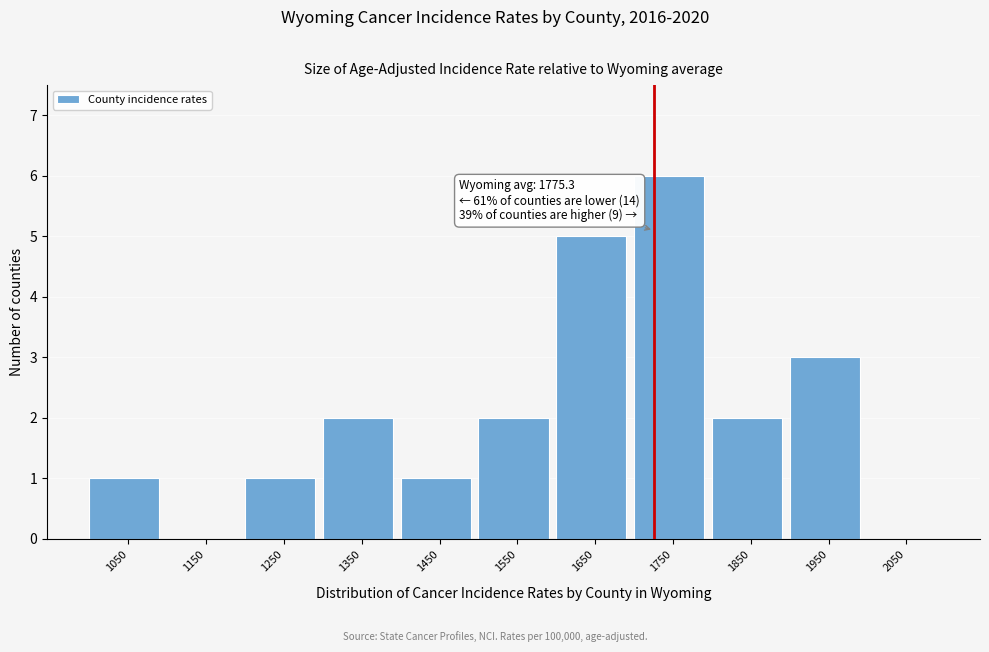

Reading left to right, extract all data points from this chart.

1050=1	1150=0	1250=1	1350=2	1450=1	1550=2	1650=5	1750=6	1850=2	1950=3	2050=0